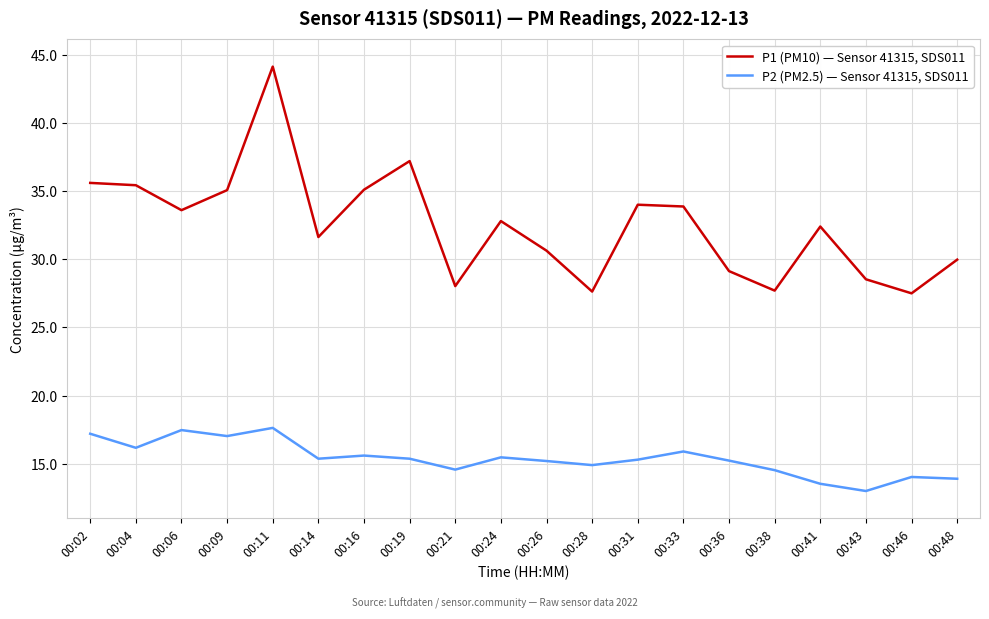

Where does the P1 (PM10) — Sensor 41315, SDS011 series first go above 32?

00:02